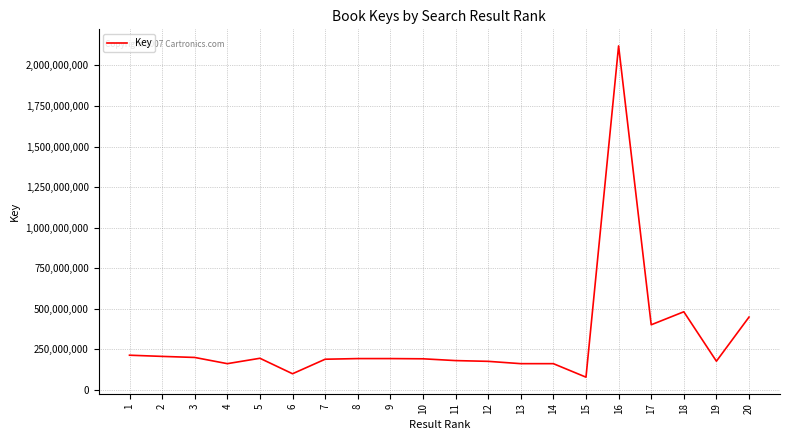

The value at 11 is 55057347. True or false?

False